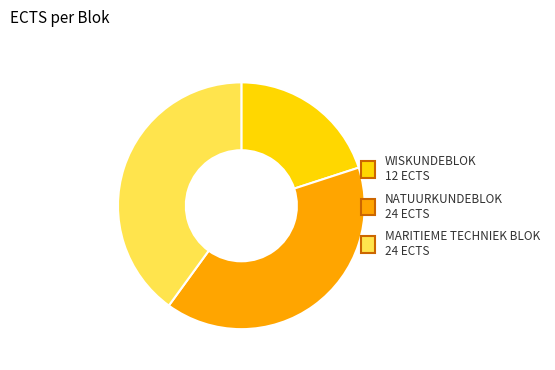

What is the ratio of the value at MARITIEME TECHNIEK BLOK to the value at NATUURKUNDEBLOK?

1.0